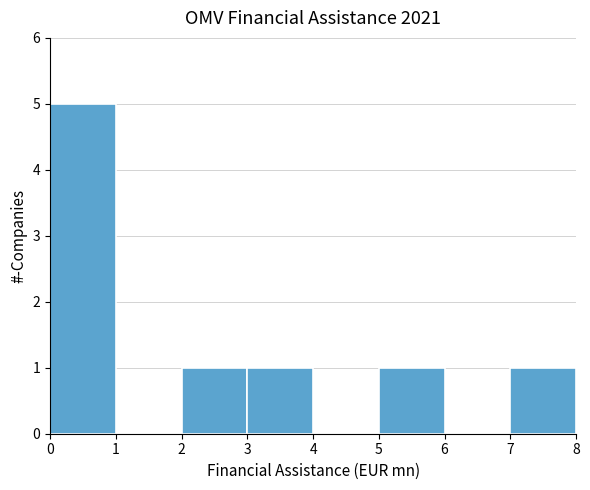

How tall is the bar that spans 5 to 6 on the x-axis? The values are not printed on the chart, so give them approximately, as read against the axis.

1